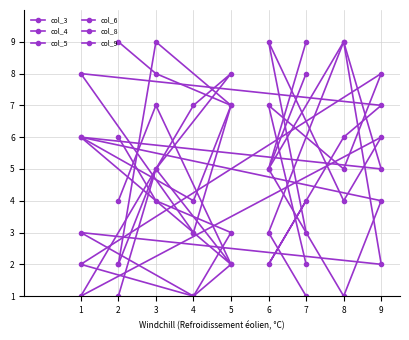

Is the value of col_5 at 3 greater than the value of col_8 at 1?

Yes